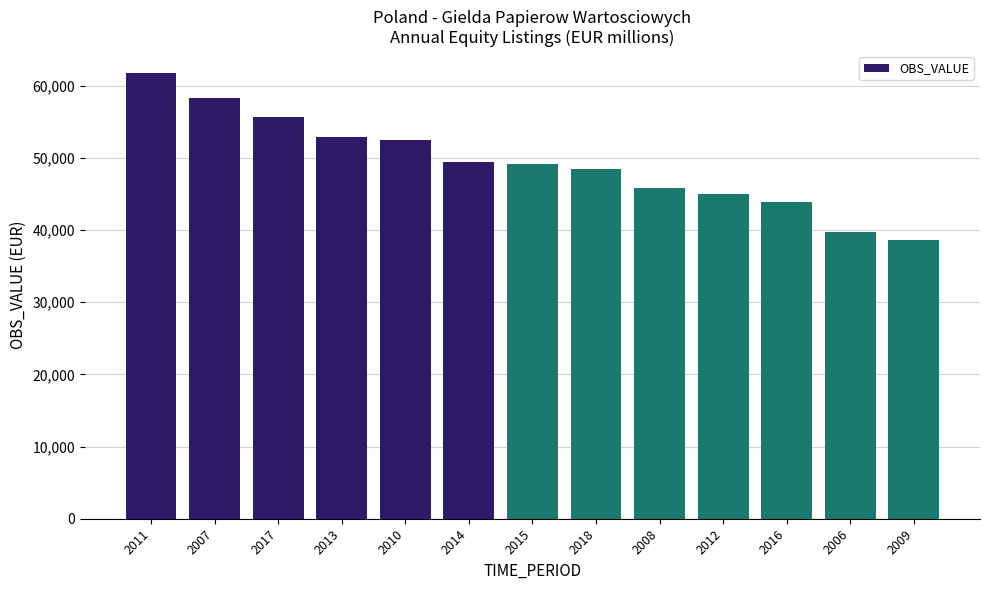

What is the difference between the second highest and second lowest values?

18625.1